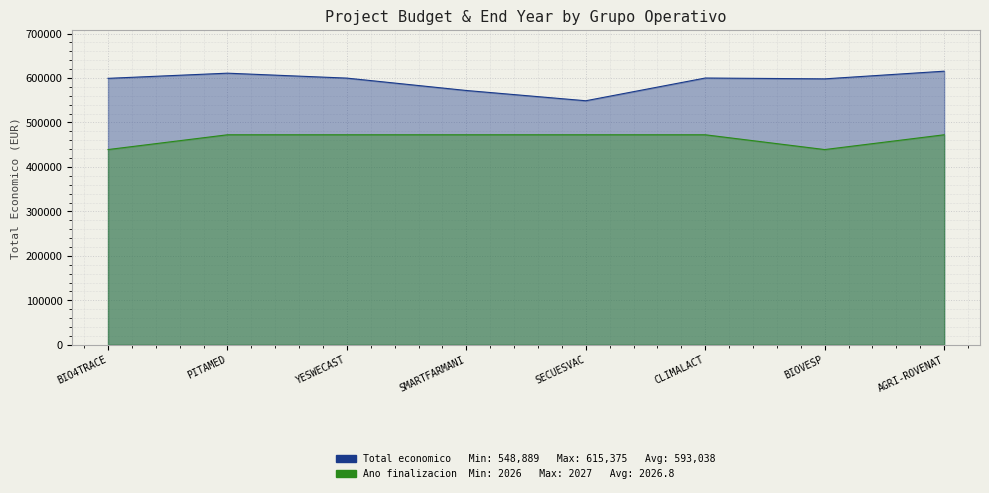

What position from the right is BIO4TRACE?

8